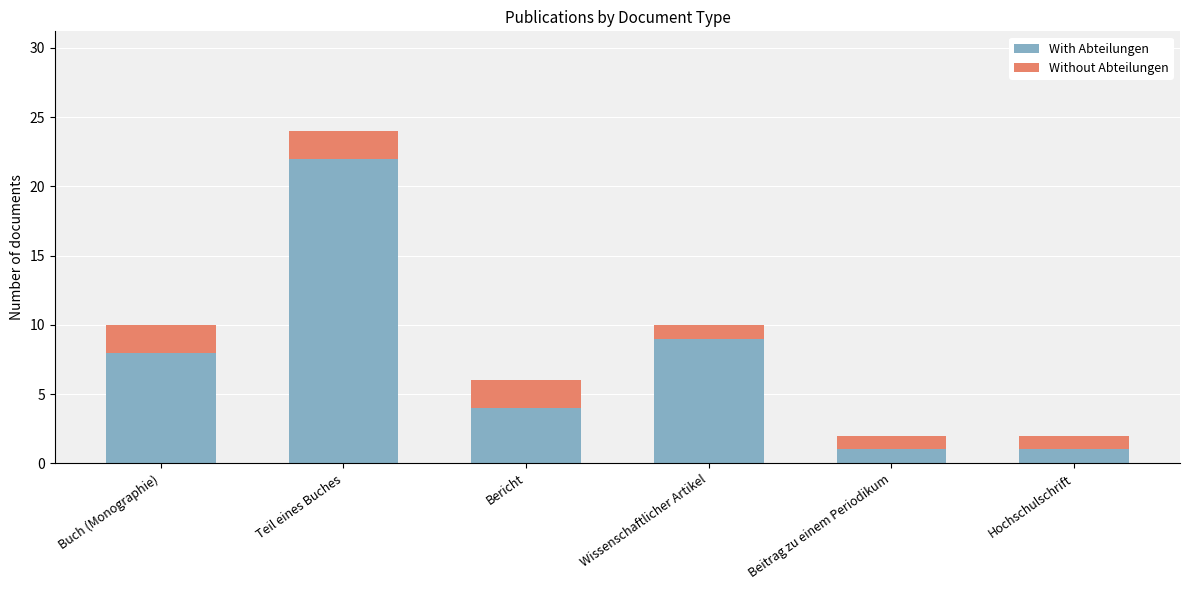

What are all the series names shown in the legend?

With Abteilungen, Without Abteilungen